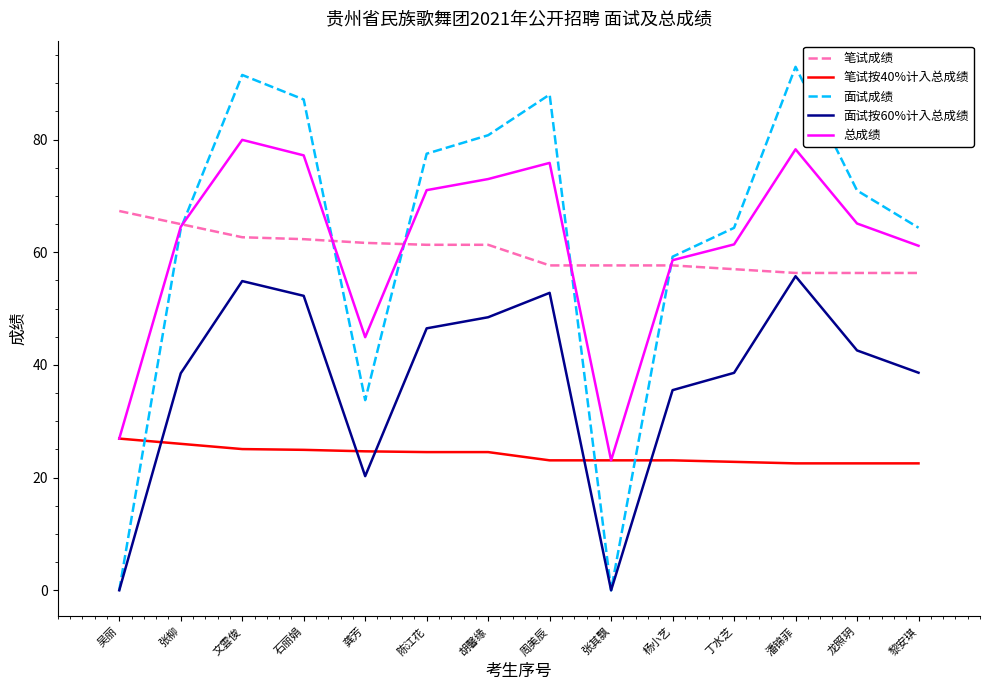

What is the average value of the 总成绩 series?

61.5